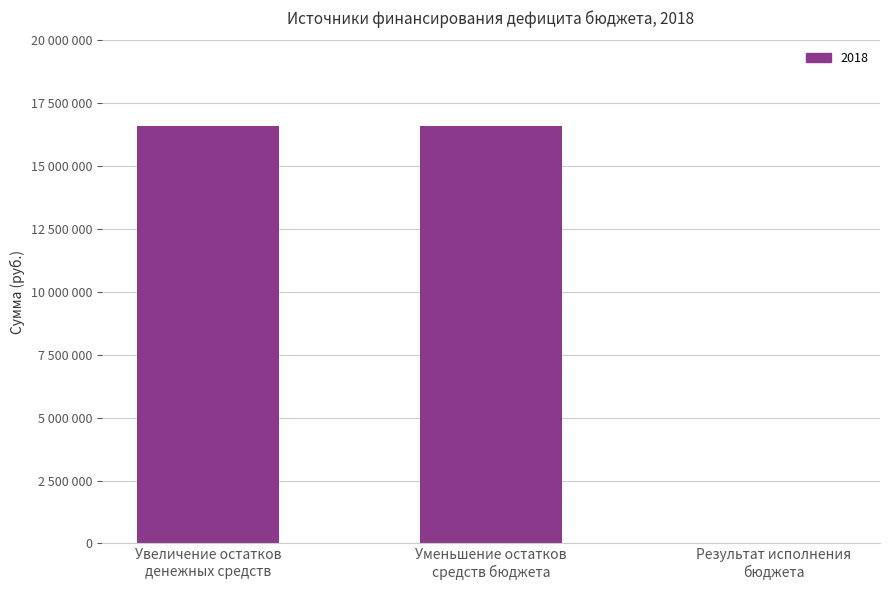

Reading right to left, list all the values displayed in this chart.

0	16577700	16577700